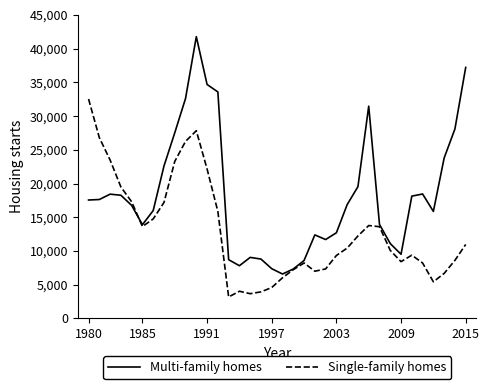

Rank the series by their maximum value, from lowest to highest.

Single-family homes, Multi-family homes